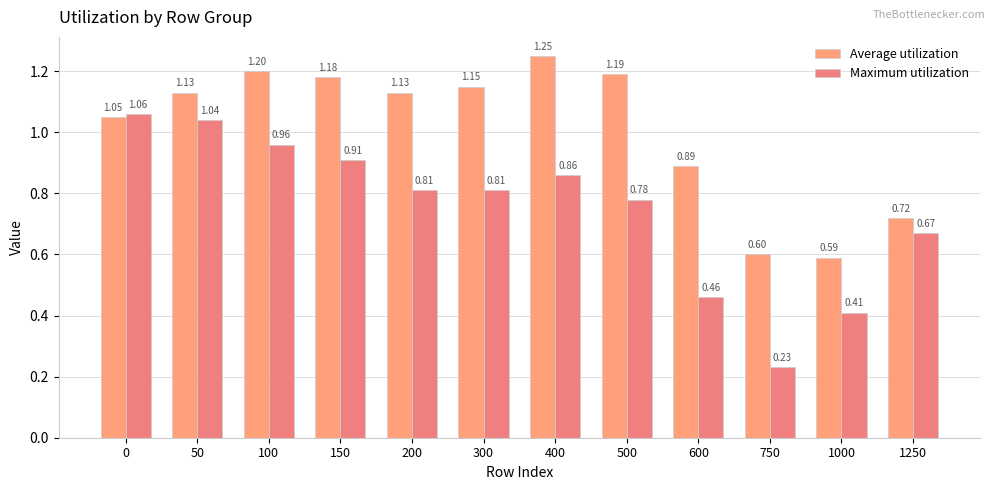

List the labels in order of Average utilization value, largest first.

400, 100, 500, 150, 300, 50, 200, 0, 600, 1250, 750, 1000